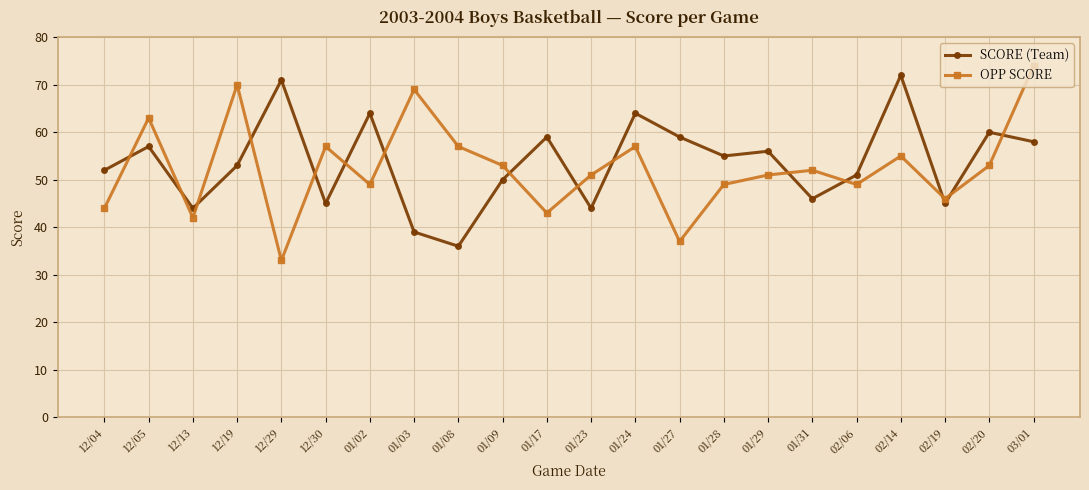

At which category does the chart reach its minimum across all series?

12/29